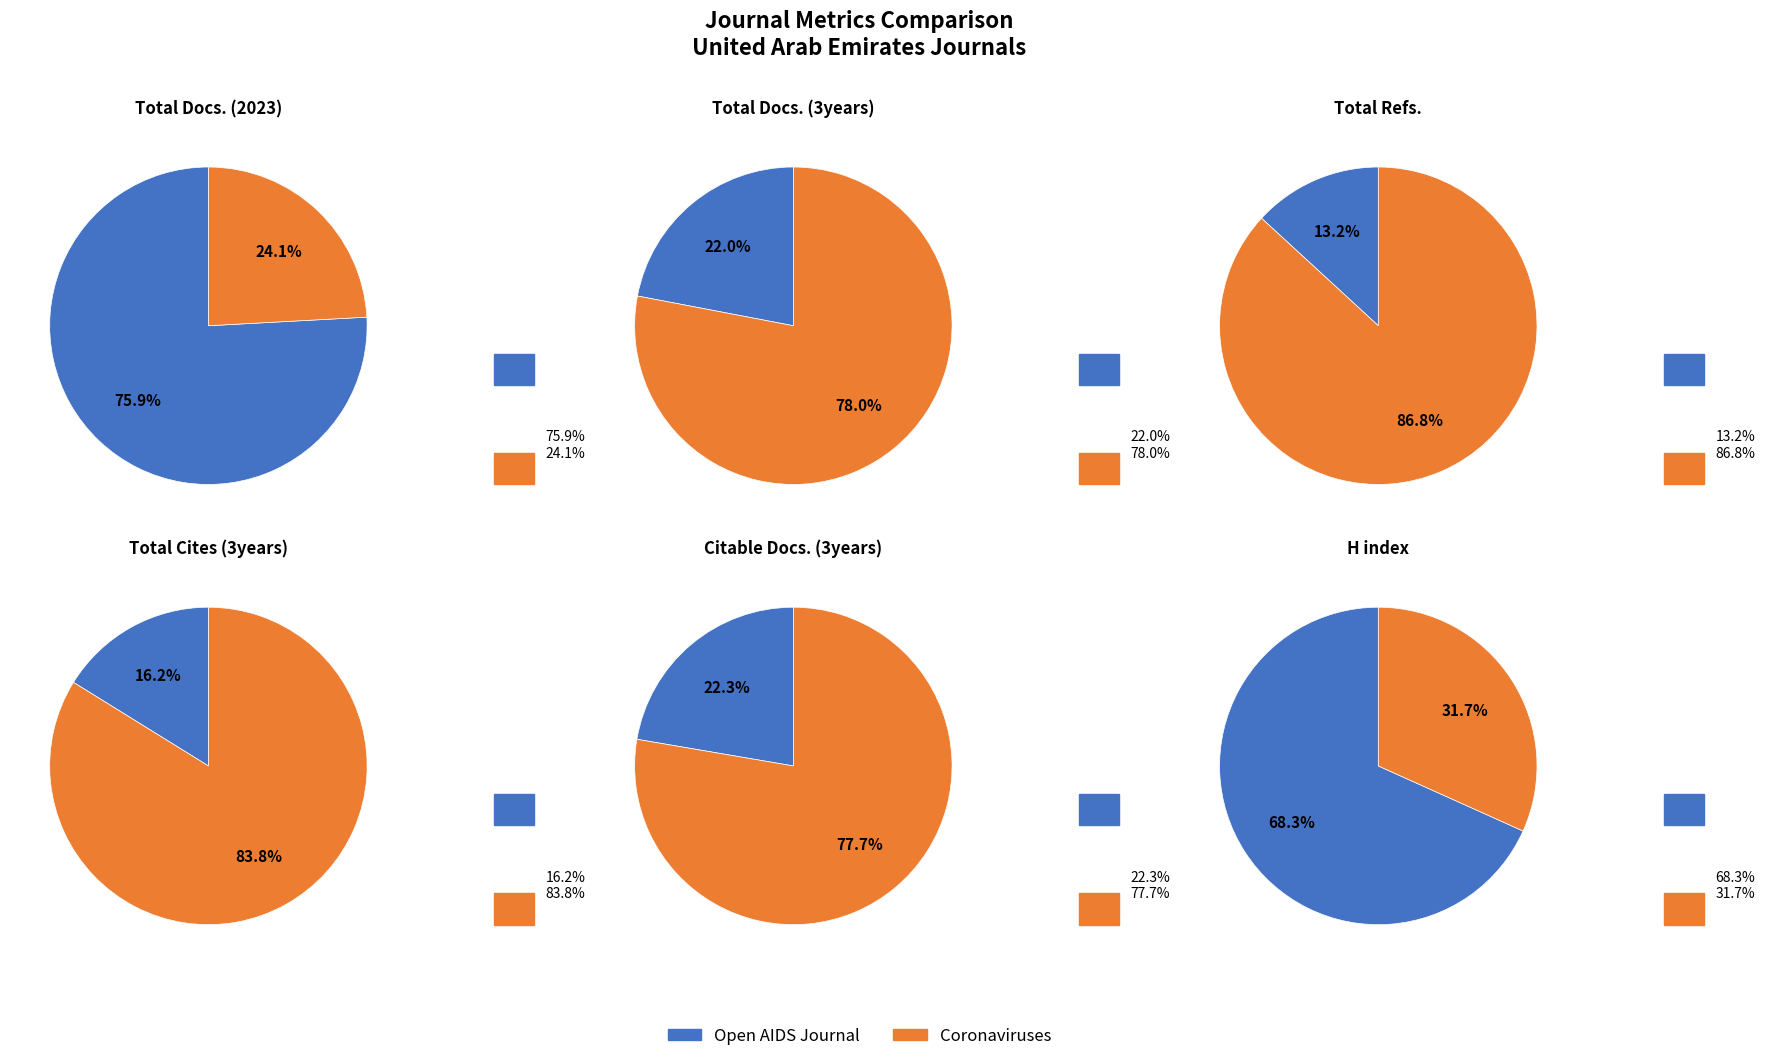

Does any single category account for the majority?

Yes